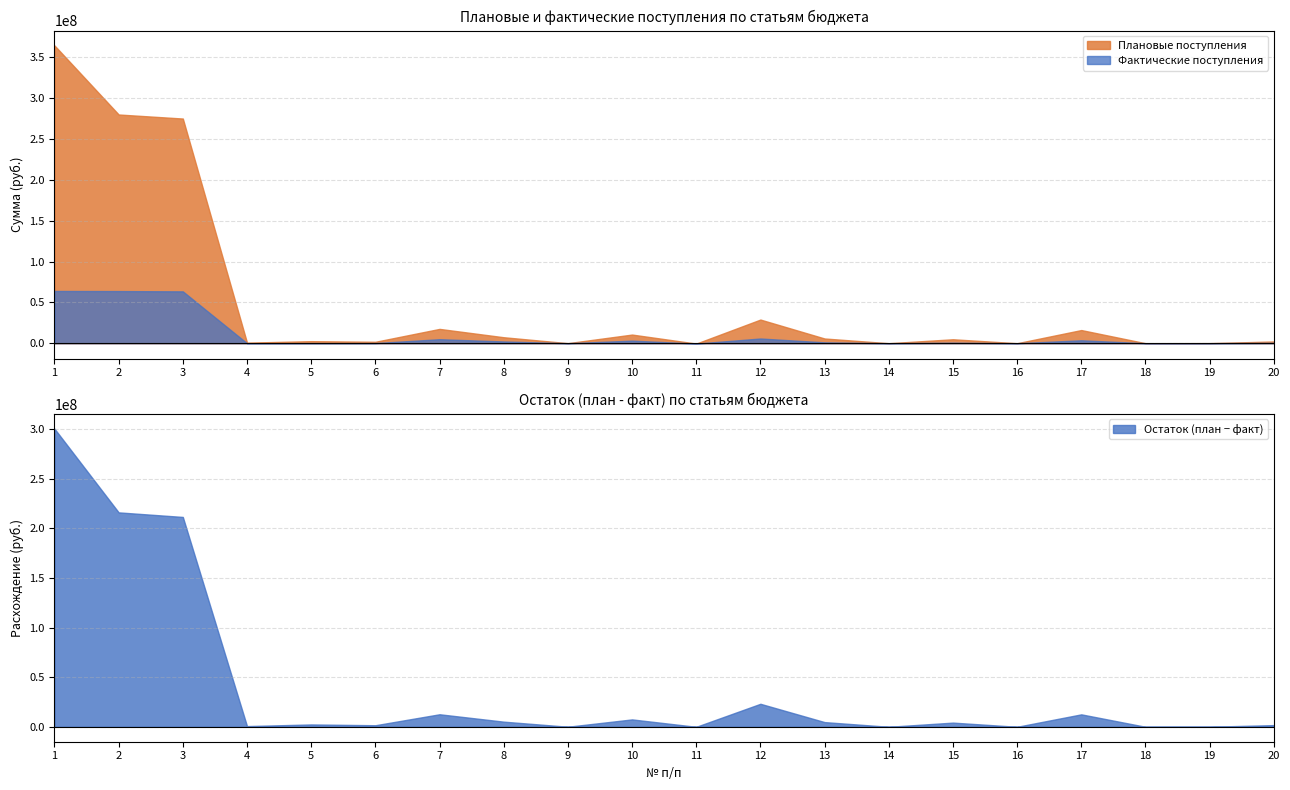

Is the value of Плановые поступления at 14 greater than the value of Фактические поступления at 13?

No